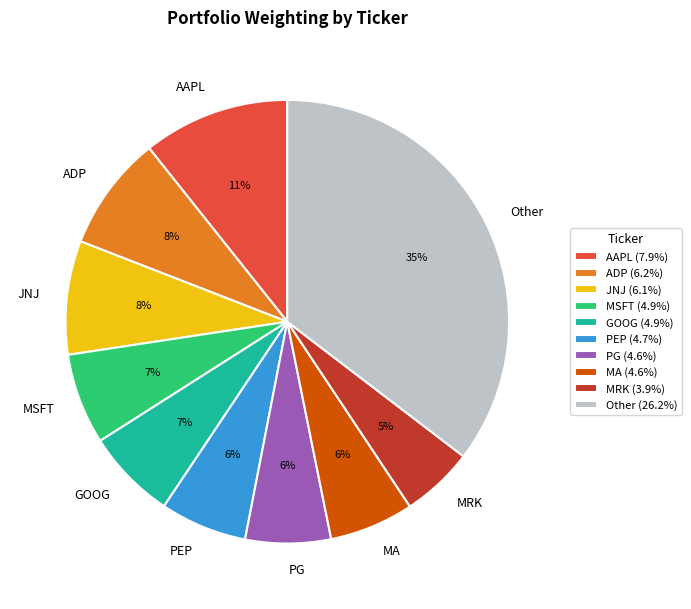

Is it true that PG is 21% of the pie?

False